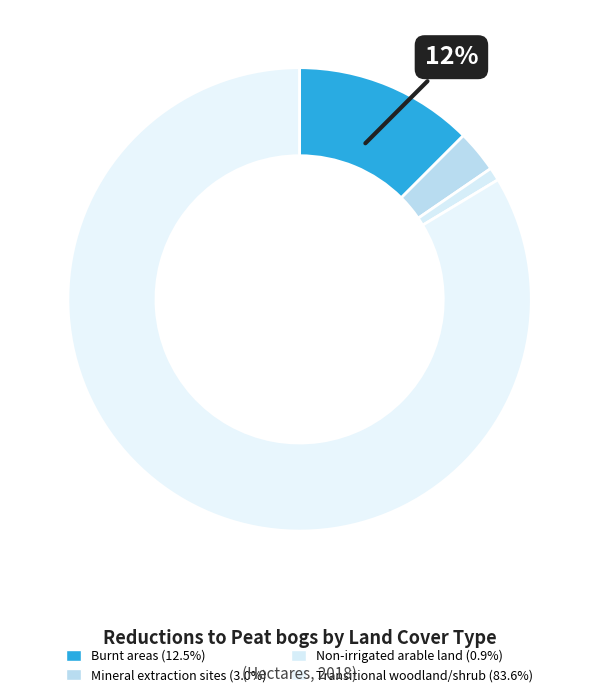

Do Non-irrigated arable land and Mineral extraction sites together represent more than half of the pie?

No